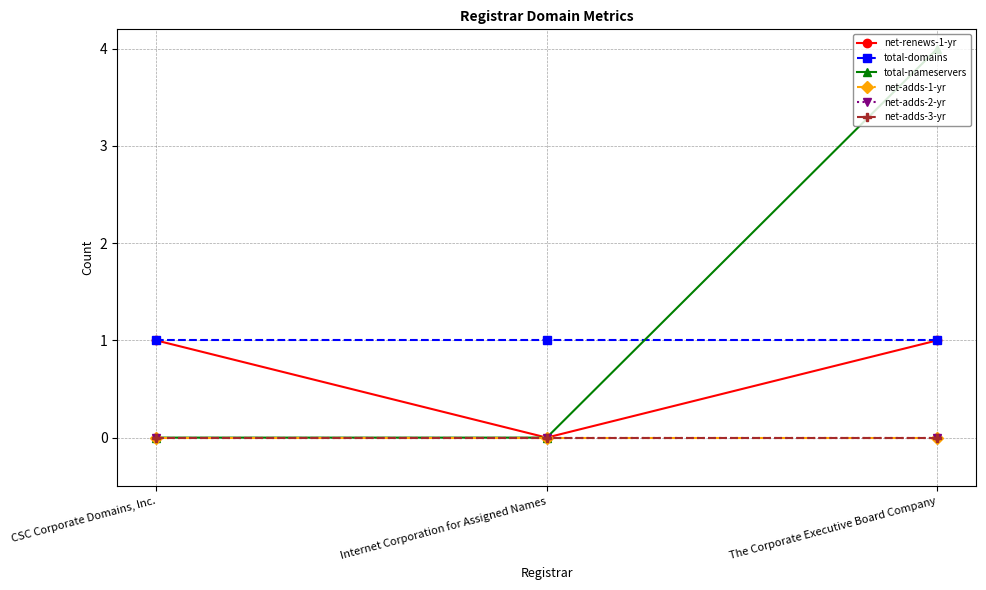

Rank the series at CSC Corporate Domains, Inc. from lowest to highest value.

total-nameservers, net-adds-1-yr, net-adds-2-yr, net-adds-3-yr, net-renews-1-yr, total-domains